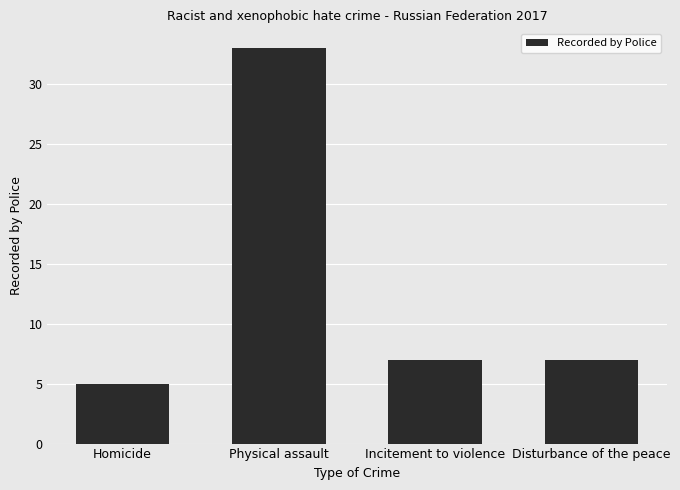

What is the difference between the maximum and second lowest values?

26